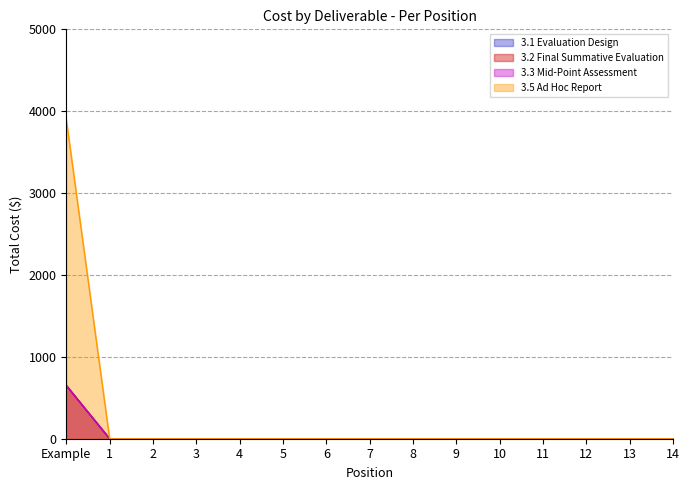

Which series has the largest range (max minus min)?

3.5 Ad Hoc Report